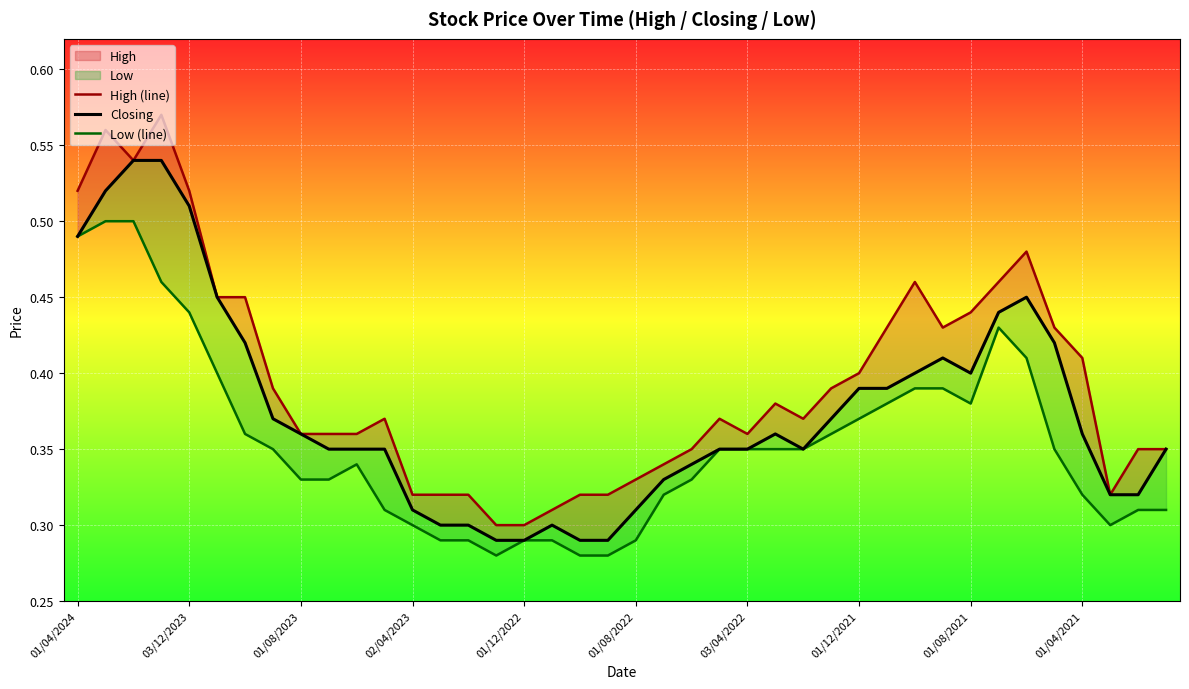

What is the average value of the Closing series?

0.4